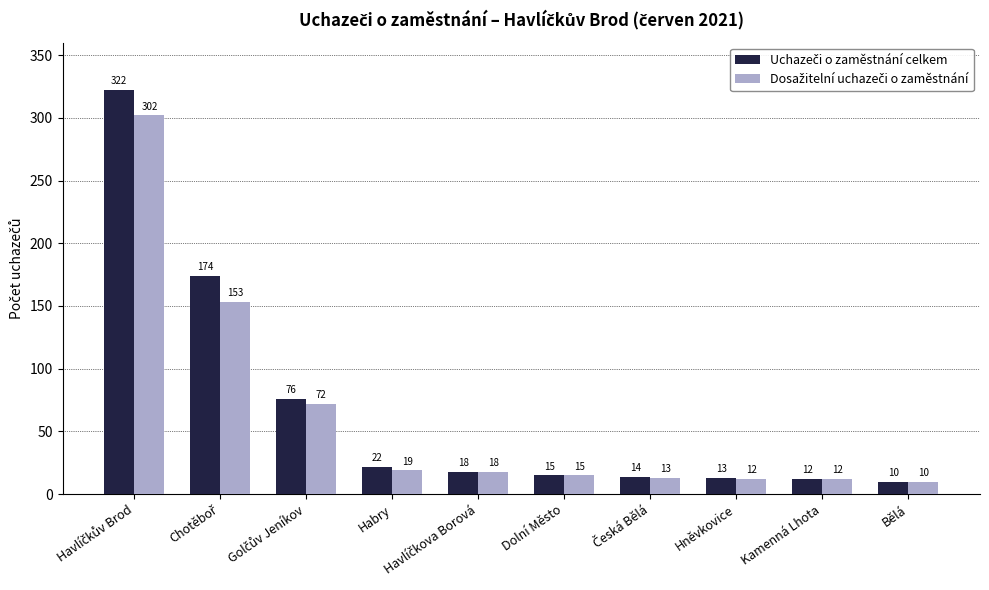

What is the maximum value shown in the chart?

322